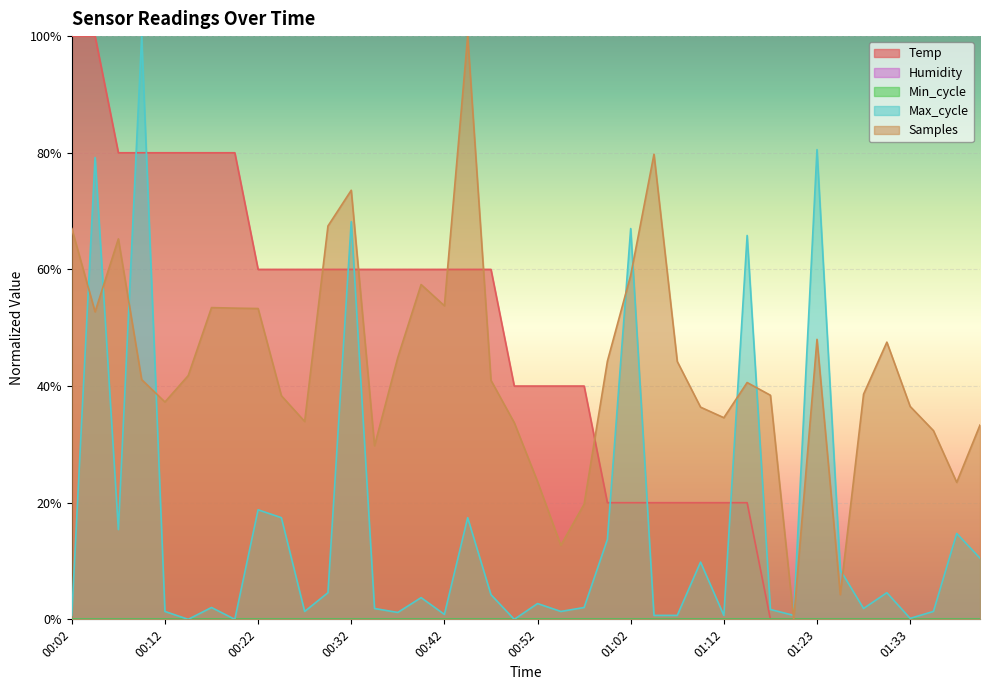

True or false: Samples has a value of 0.8 at 01:05.

True